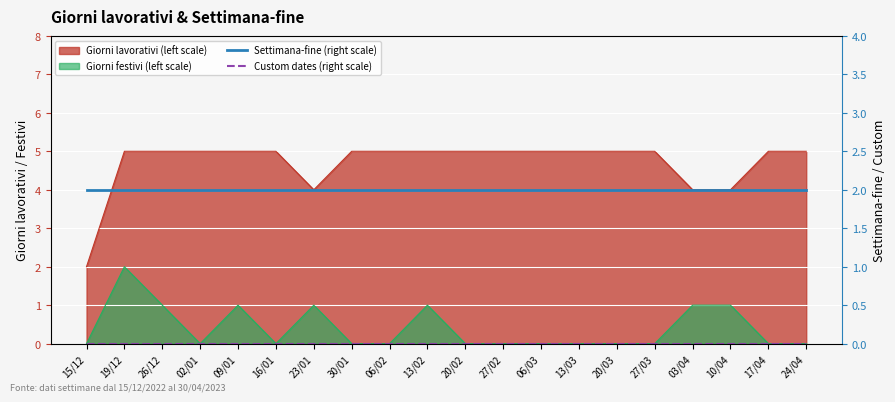

At which label is Settimana-fine (right scale) closest to 2?

15/12